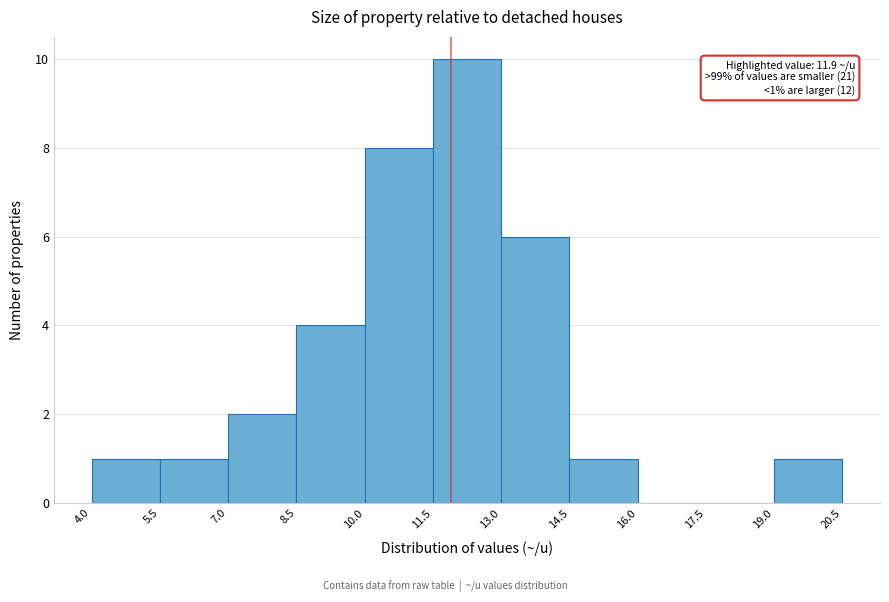

Which range on the x-axis has the tallest bar?

11.5 to 13.0